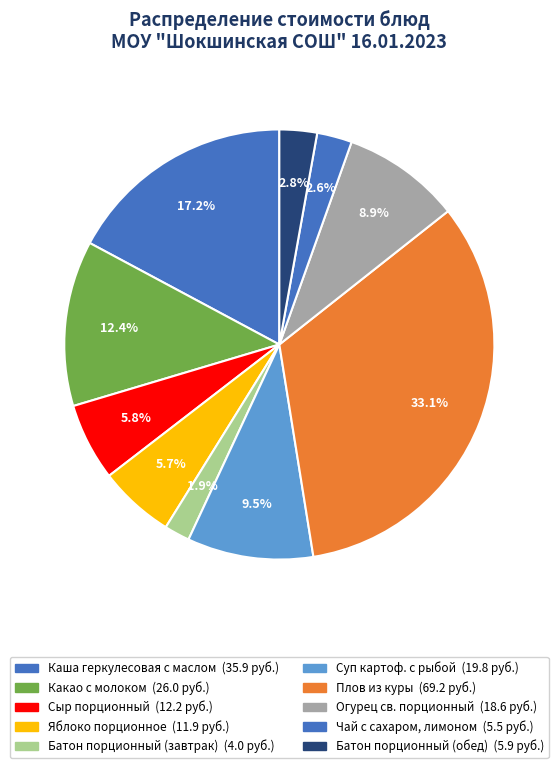

What is the smallest slice in the pie chart?

Батон порционный (завтрак)